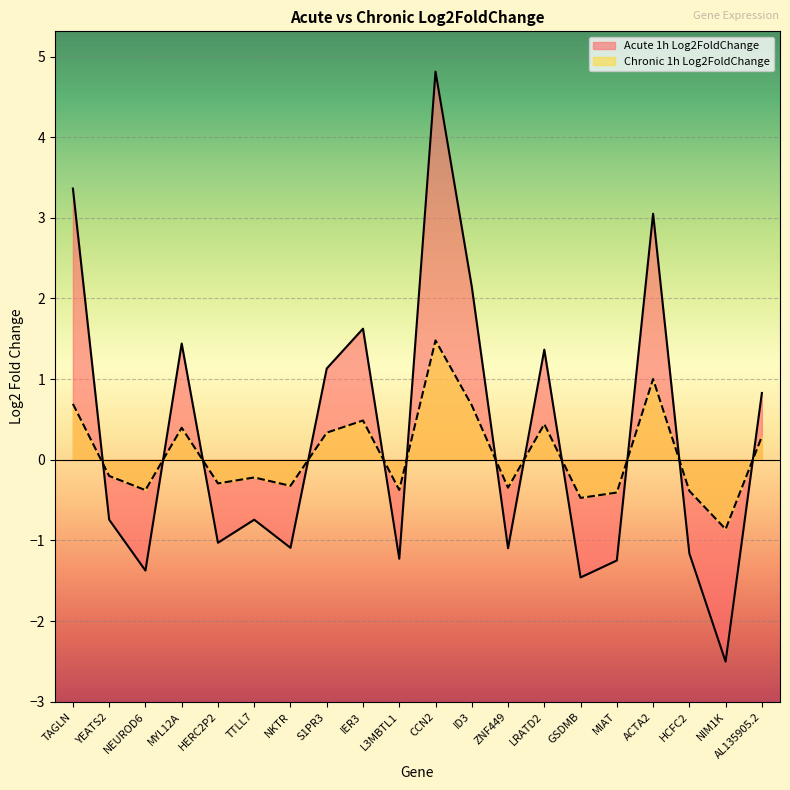

Where is Acute 1h Log2FoldChange nearest to the value 1?

S1PR3